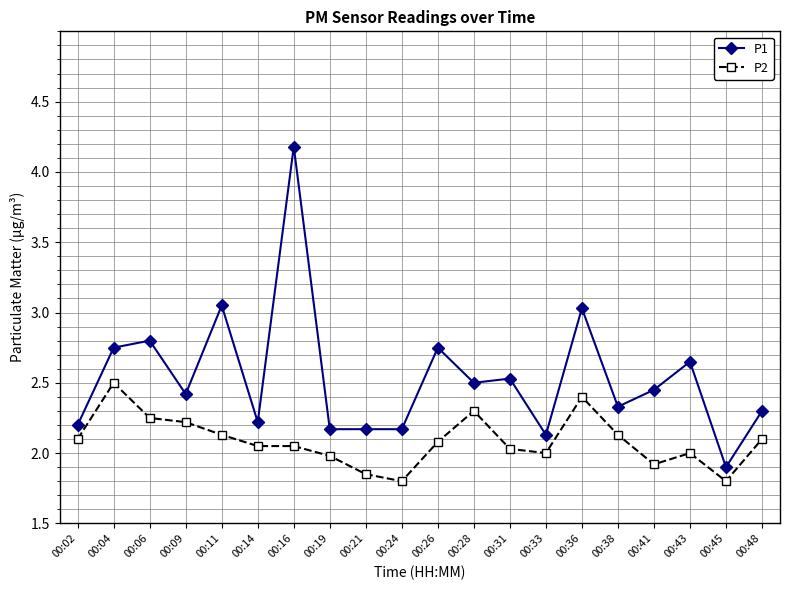

Which series has the largest total across all categories?

P1